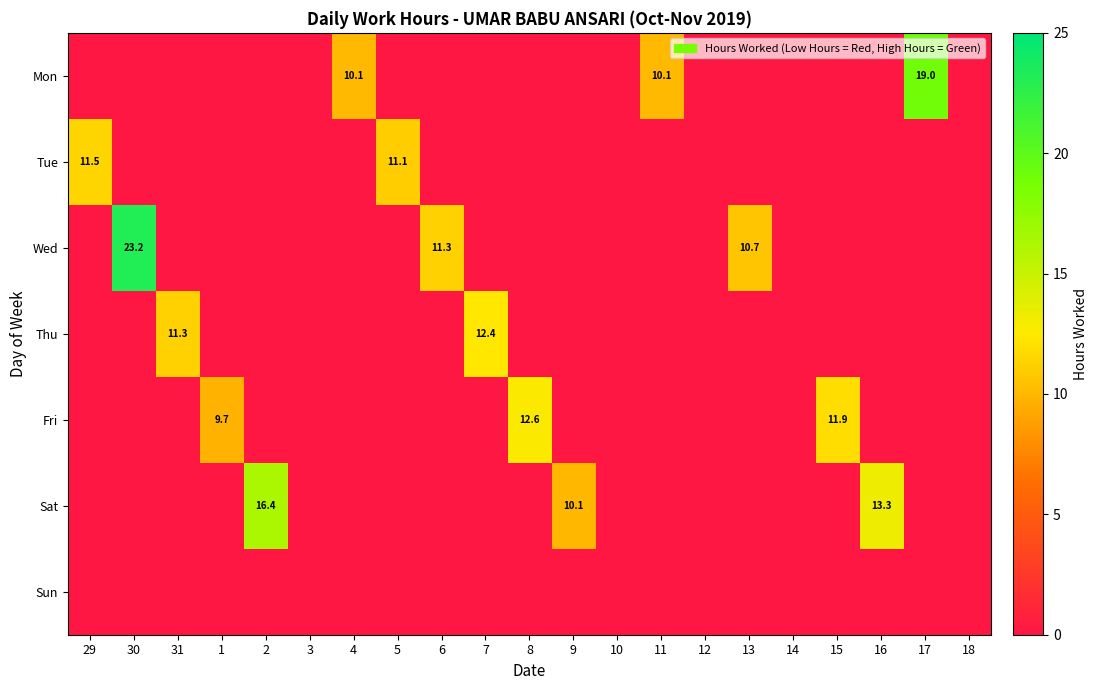

How many values in Fri are above zero?

3